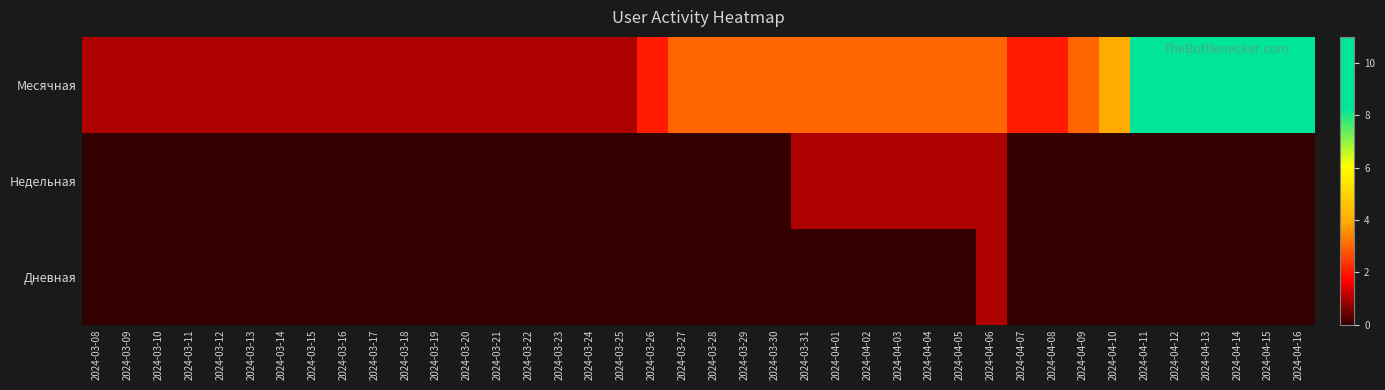

Rank the series by their maximum value, from highest to lowest.

Месячная, Недельная, Дневная